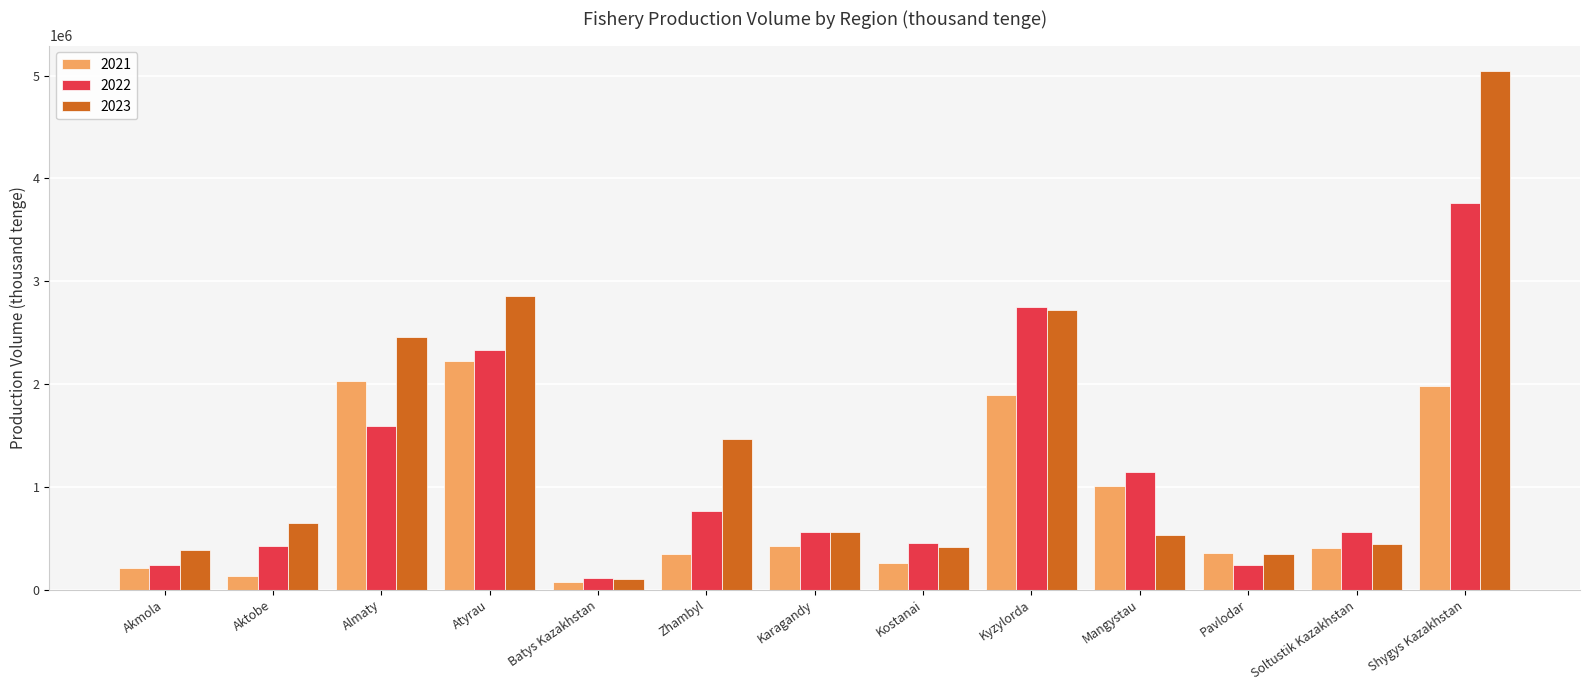

What is the difference between the 2022 values at Almaty and Soltustik Kazakhstan?

1036802.8